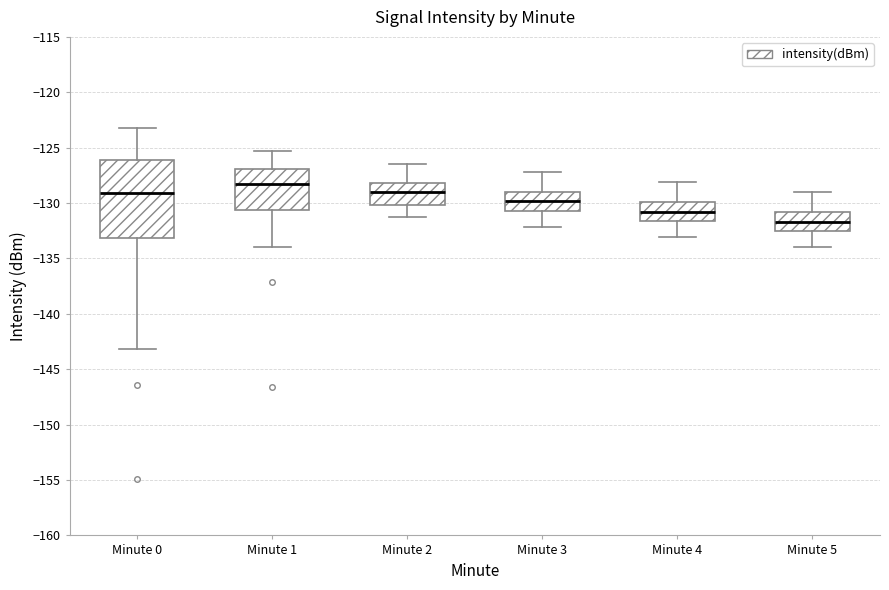

Comparing the boxes themselves (not the whiskers), which one is the tallest?

Minute 0